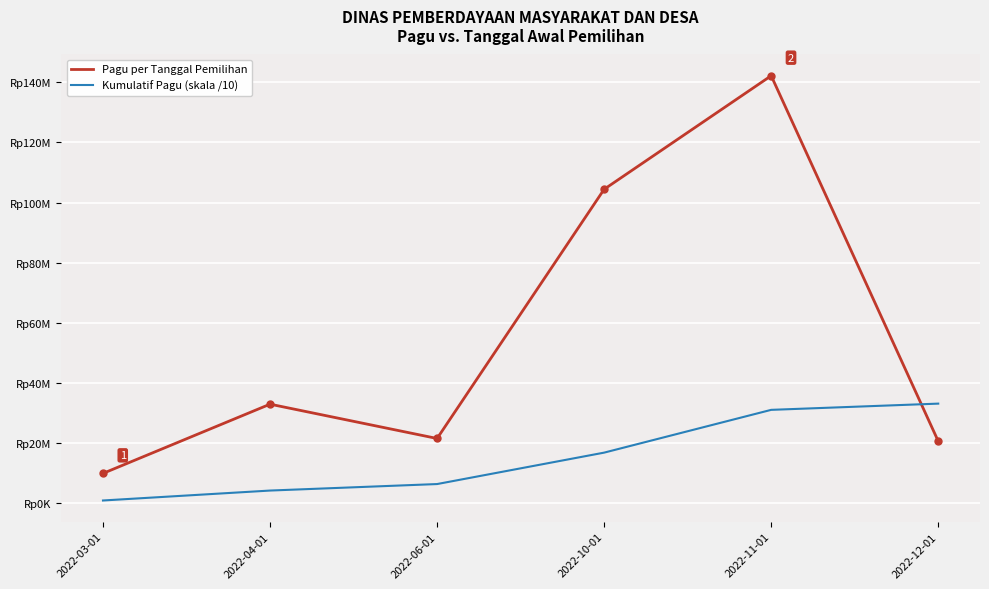

Between 2022-10-01 and 2022-12-01, which series saw the biggest shift?

Pagu per Tanggal Pemilihan